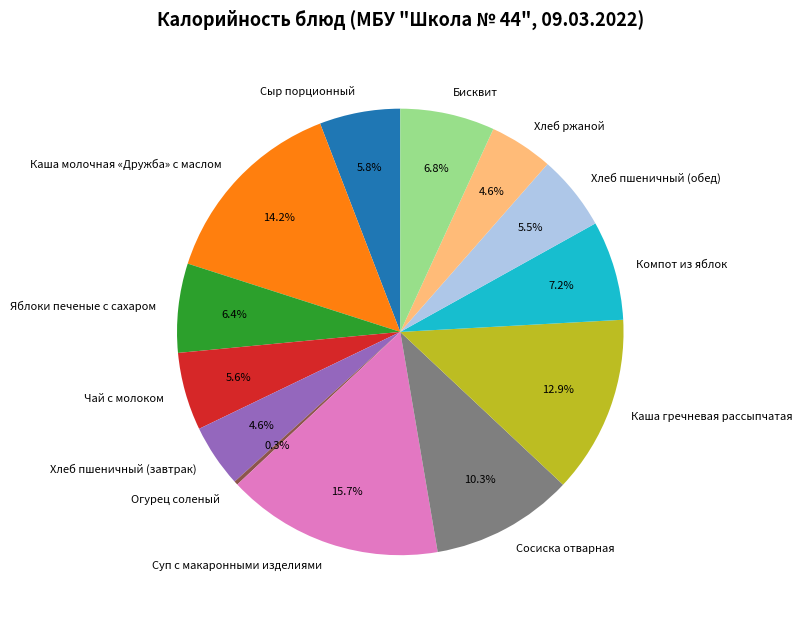

How many slices are in this pie chart?

13